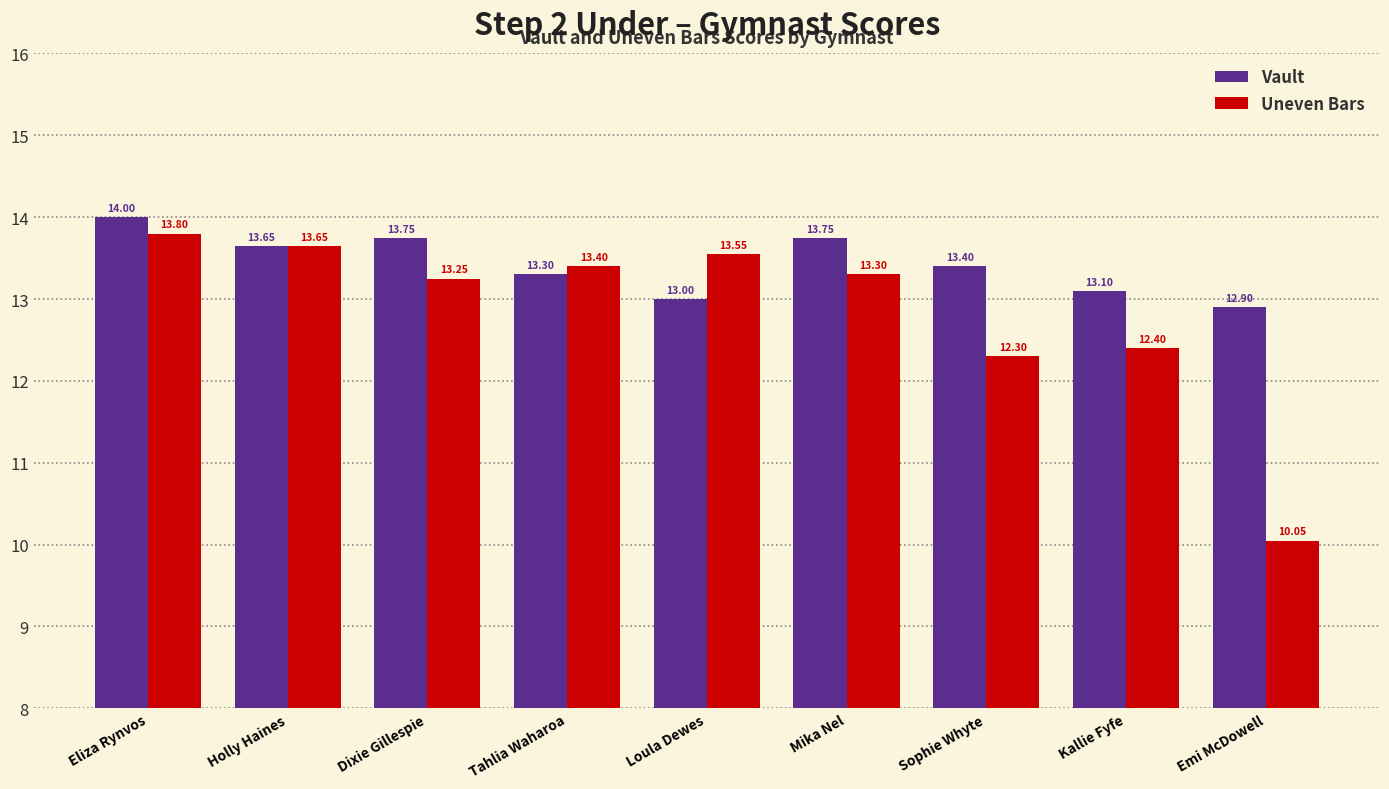

Rank the series at Loula Dewes from highest to lowest value.

Uneven Bars, Vault